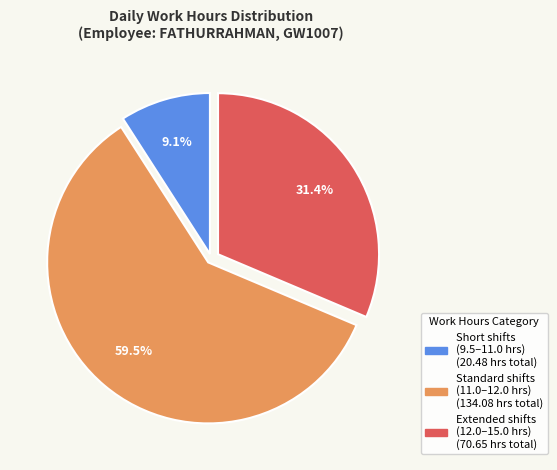

Is there any slice that represents more than half of the pie?

Yes